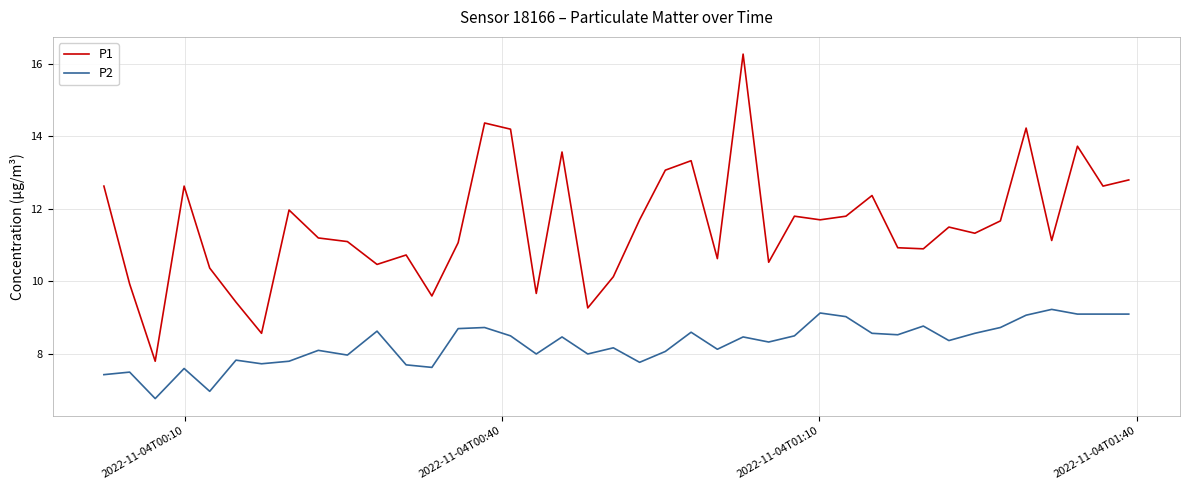

What is the maximum value for P1?

16.3